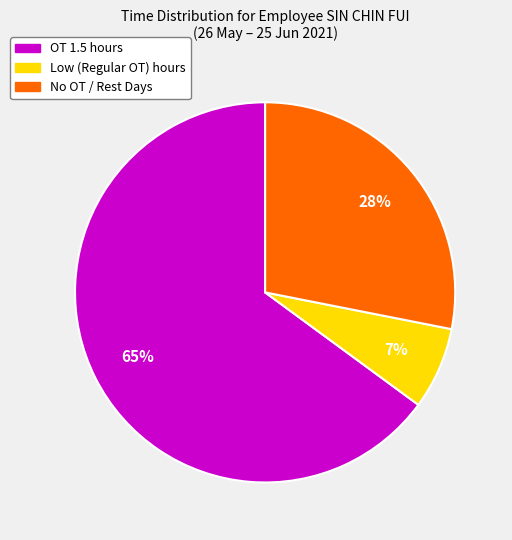

Does any single category account for the majority?

Yes